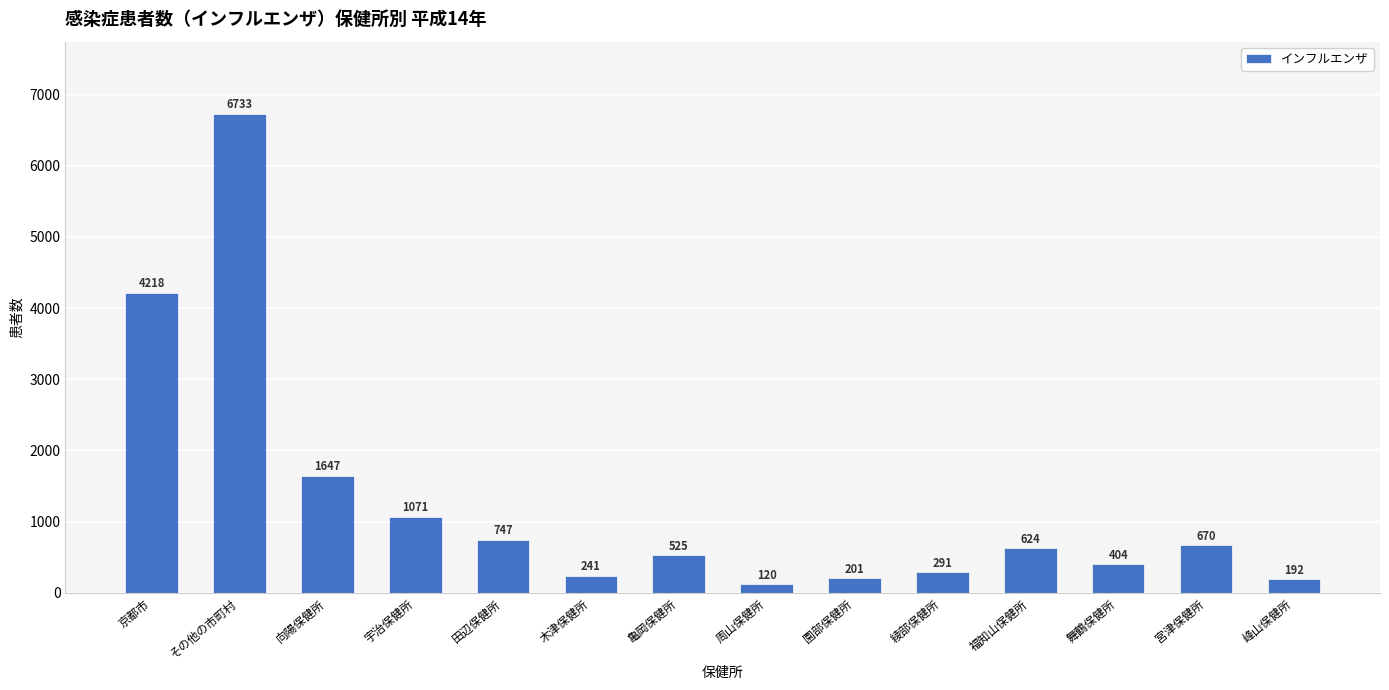

What is the change in value from 田辺保健所 to 木津保健所?

-506